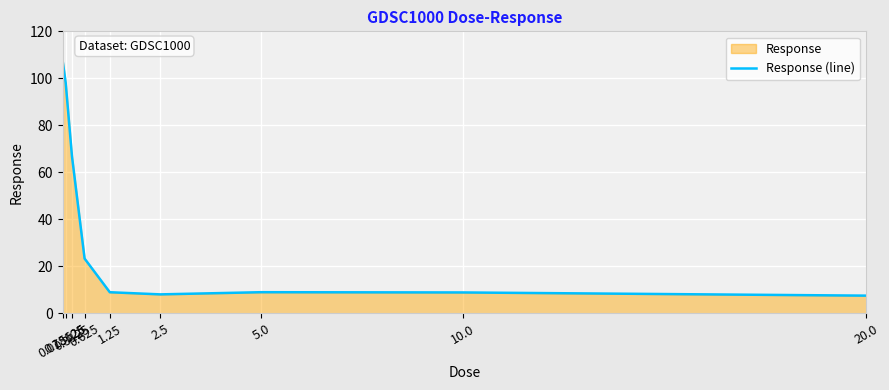

What is the difference between the values at 0.15625 and 1.25?

89.1